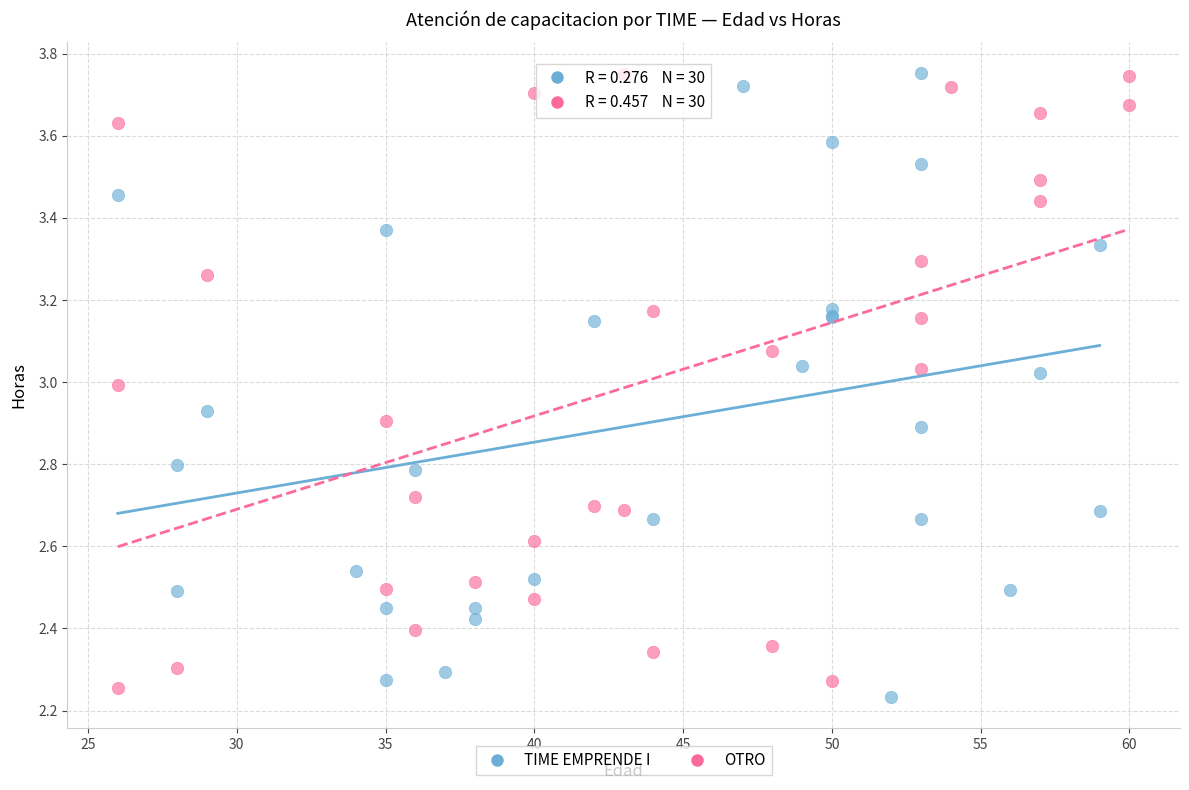

What are all the series names shown in the legend?

TIME EMPRENDE I, OTRO